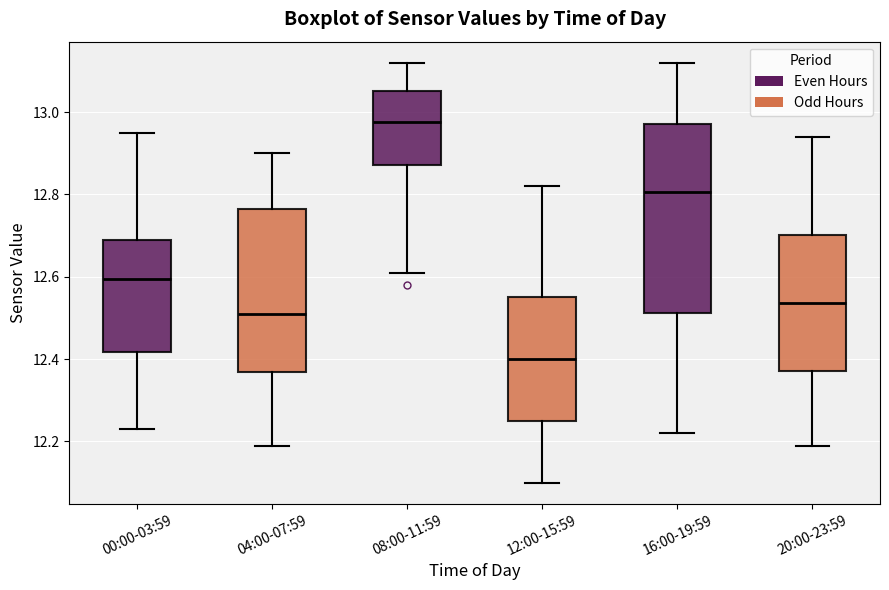

Reading left to right, transcribe this box plot: for each box, give where its median line is, the range the box spans, and where its two whiskers end, as read against the y-axis. The values are not printed on the chart, so give them approximately, as read against the axis.

00:00-03:59: median 12.60, box 12.42 to 12.70, whiskers 12.24 to 12.96
04:00-07:59: median 12.52, box 12.36 to 12.76, whiskers 12.20 to 12.90
08:00-11:59: median 12.98, box 12.88 to 13.06, whiskers 12.62 to 13.12
12:00-15:59: median 12.40, box 12.26 to 12.56, whiskers 12.10 to 12.82
16:00-19:59: median 12.80, box 12.52 to 12.98, whiskers 12.22 to 13.12
20:00-23:59: median 12.54, box 12.38 to 12.70, whiskers 12.20 to 12.94